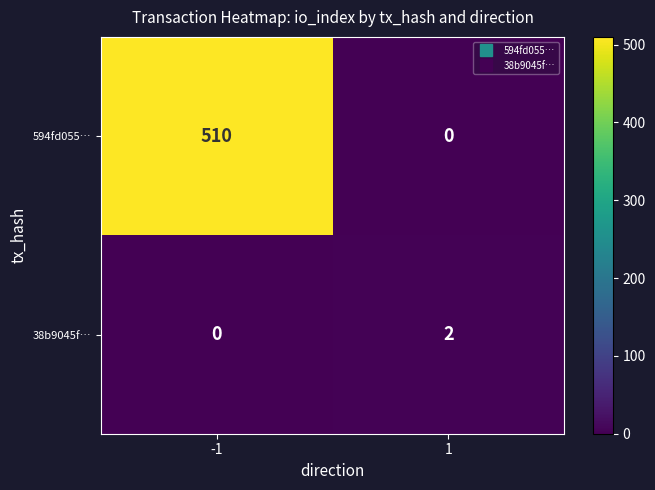

List the series in order of their overall mean, lowest first.

38b9045f…, 594fd055…